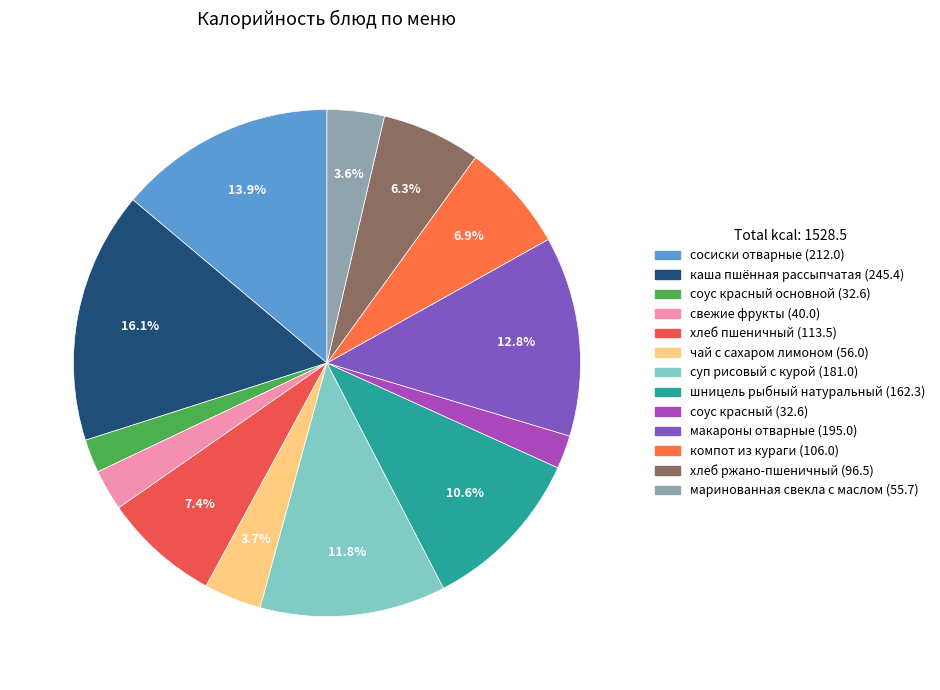

Rank the categories by value from highest to lowest.

каша пшённая рассыпчатая, сосиски отварные, макароны отварные, суп рисовый с курой, шницель рыбный натуральный, хлеб пшеничный, компот из кураги, хлеб ржано-пшеничный, чай с сахаром лимоном, маринованная свекла с маслом, свежие фрукты, соус красный основной, соус красный